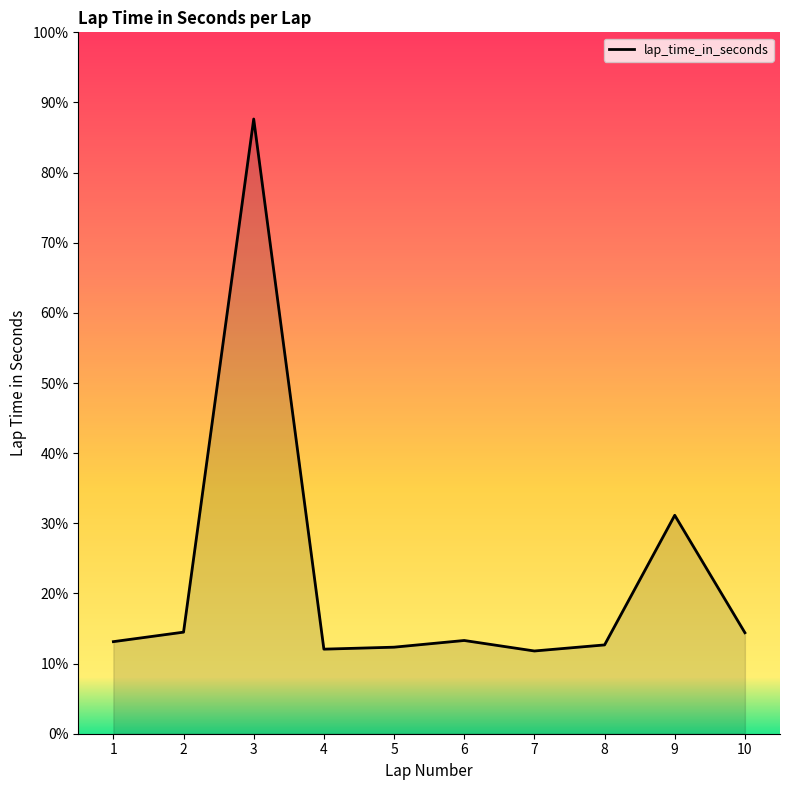

Reading left to right, list all the values displayed in this chart.

101.3	103.0	195.7	100.0	100.3	101.5	99.6	100.7	124.2	102.9